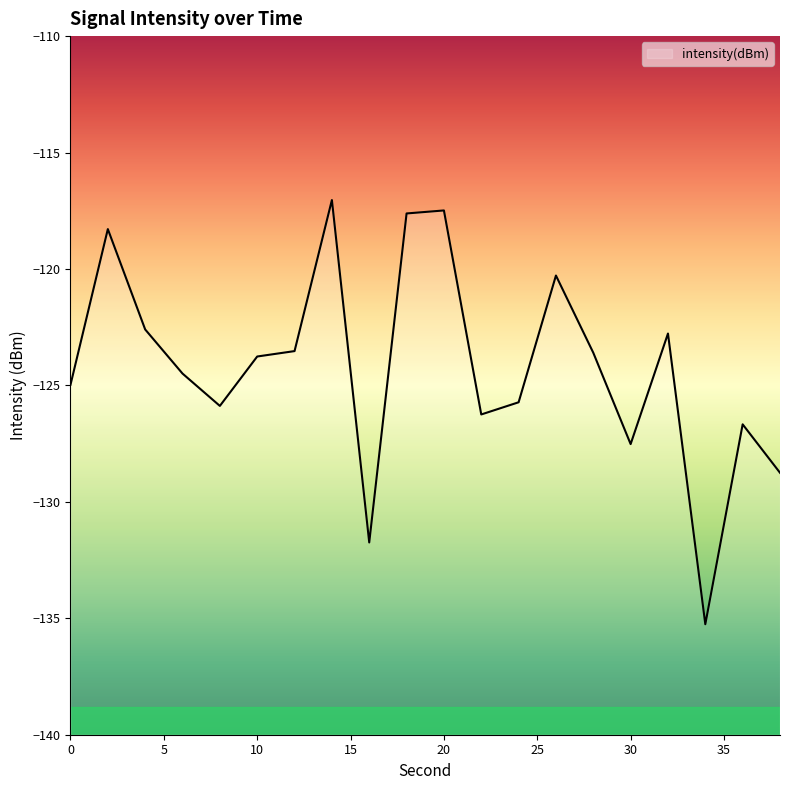

Rank the categories by value from lowest to highest.

34, 16, 38, 30, 36, 22, 8, 24, 0, 6, 10, 28, 12, 32, 4, 26, 2, 18, 20, 14